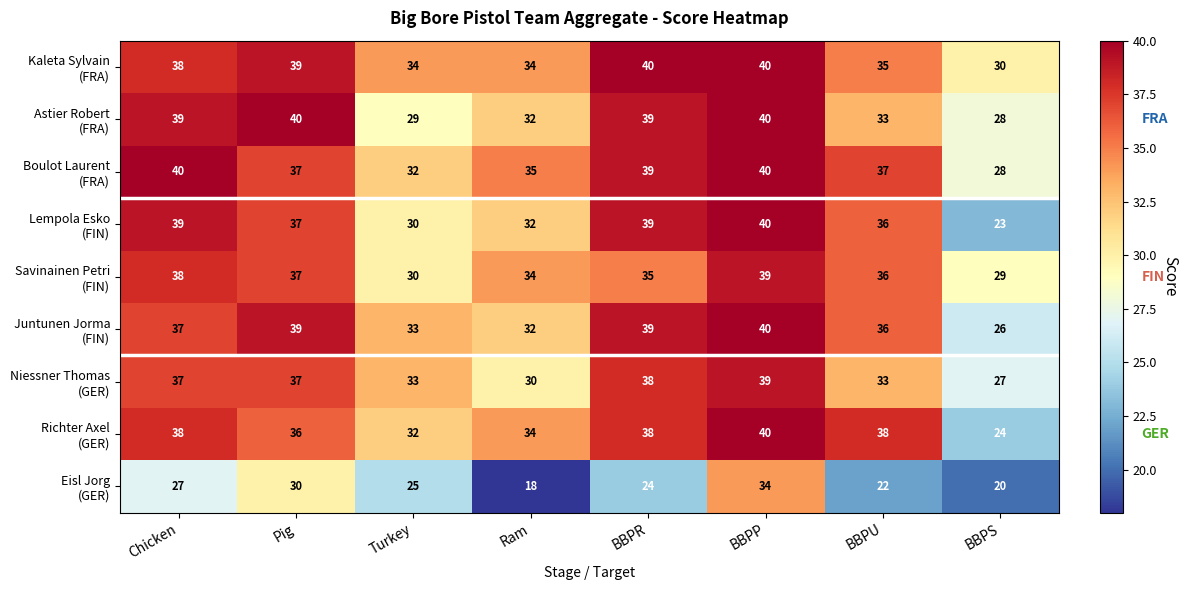

At which category is the sum across all series the highest?

BBPP